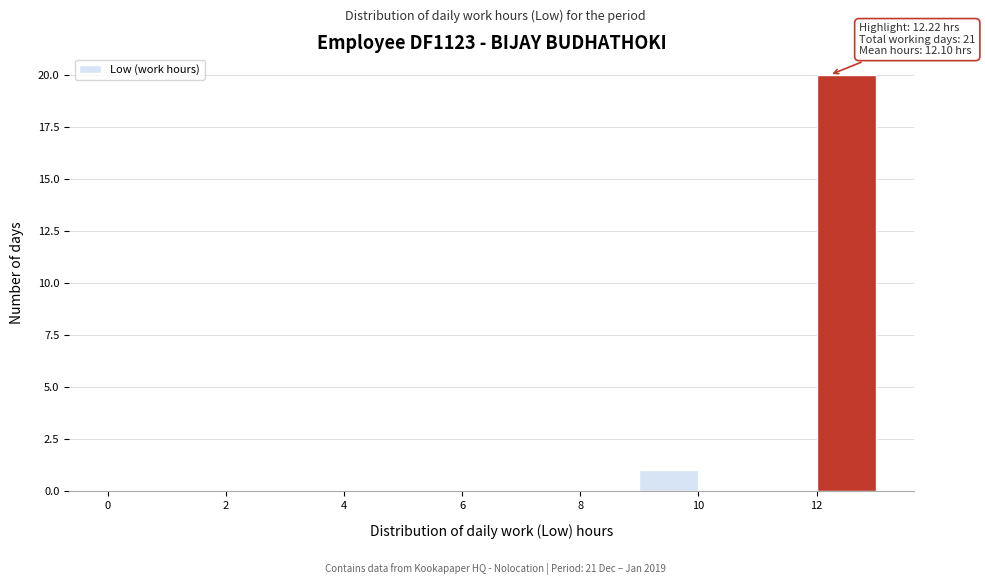

Which range on the x-axis has the tallest bar?

12 to 13